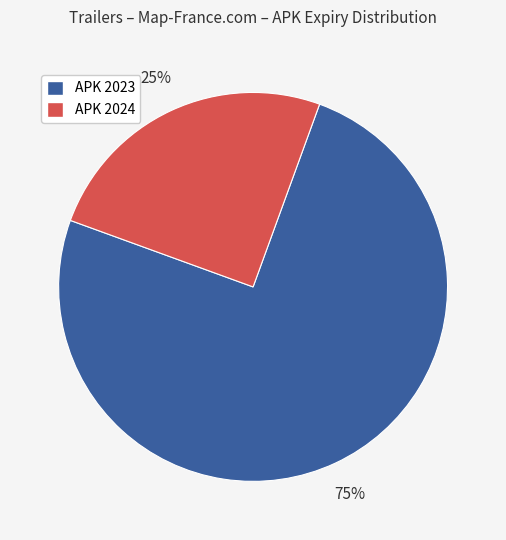

Which has a higher value, APK 2024 or APK 2023?

APK 2023